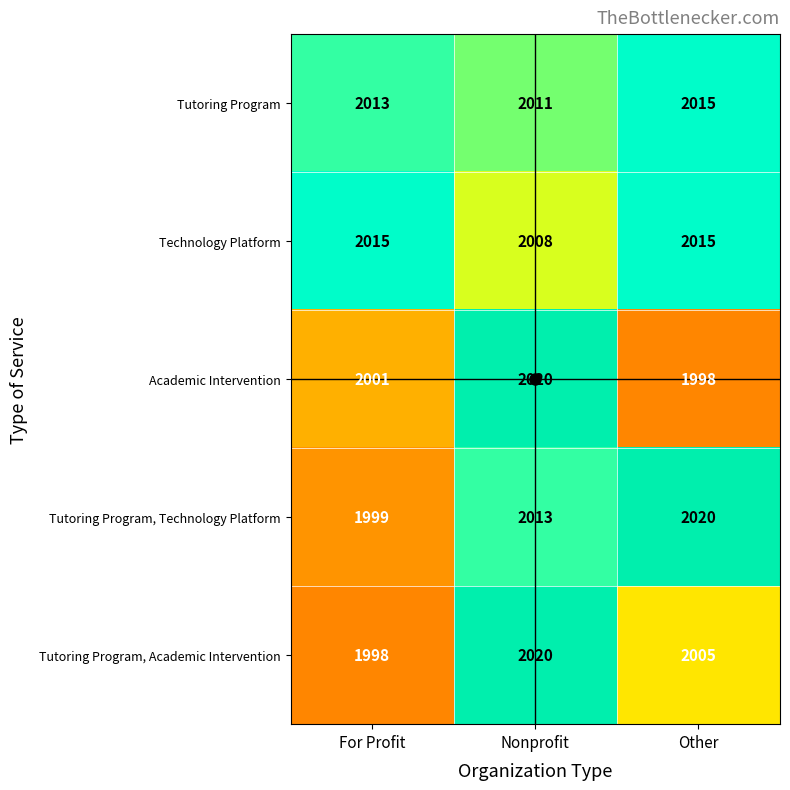

Is it true that Technology Platform equals 2008 at Nonprofit?

True